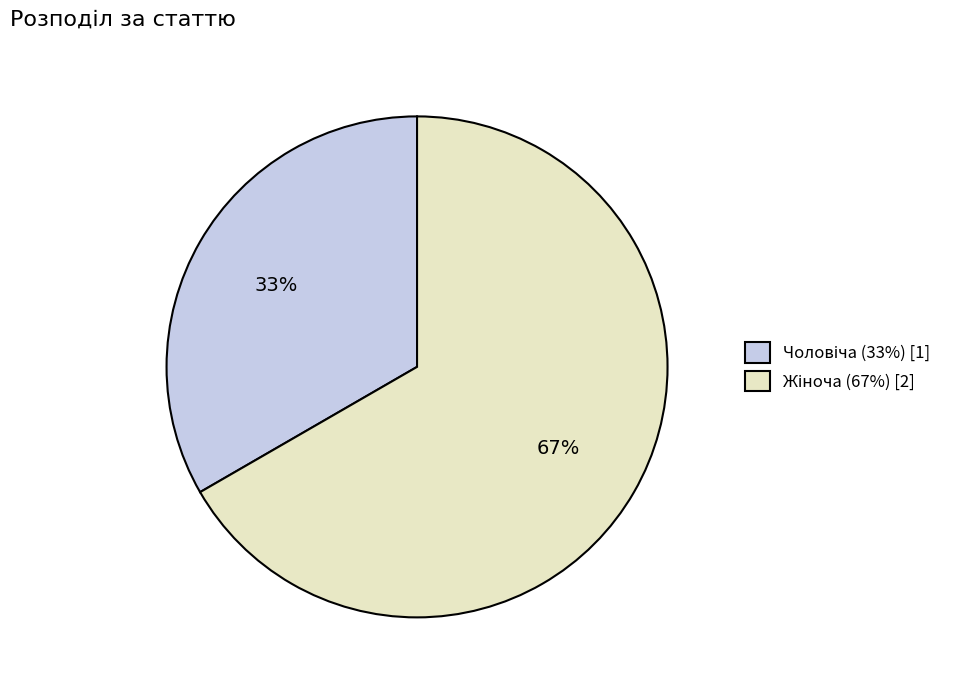

How many slices are in this pie chart?

2